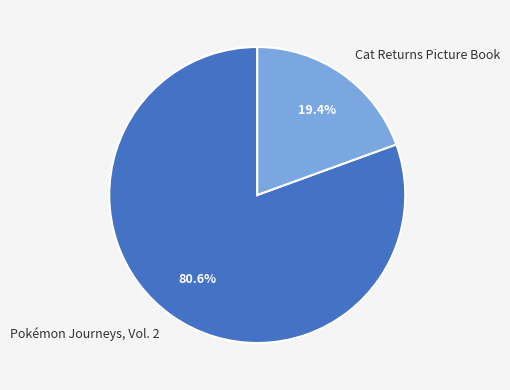

How many segments does this pie chart have?

2